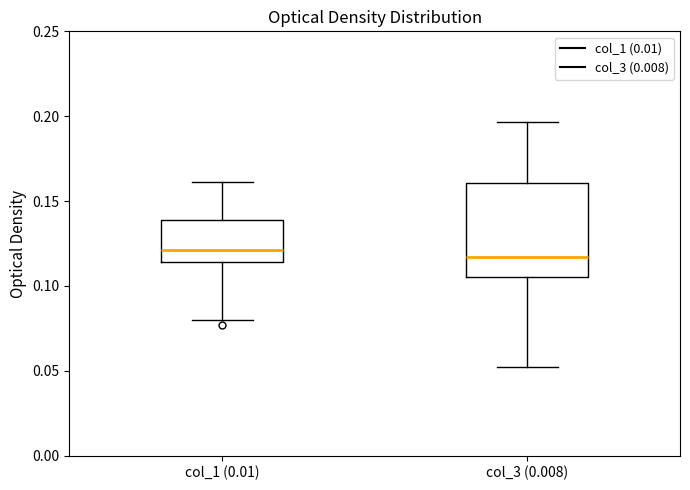

Reading left to right, read every box against the y-axis: the position of its median line, the range the box covers, and the ends of its whiskers. The values are not printed on the chart, so give them approximately, as read against the axis.

col_1 (0.01): median 0.120, box 0.115 to 0.140, whiskers 0.080 to 0.160
col_3 (0.008): median 0.115, box 0.105 to 0.160, whiskers 0.050 to 0.195